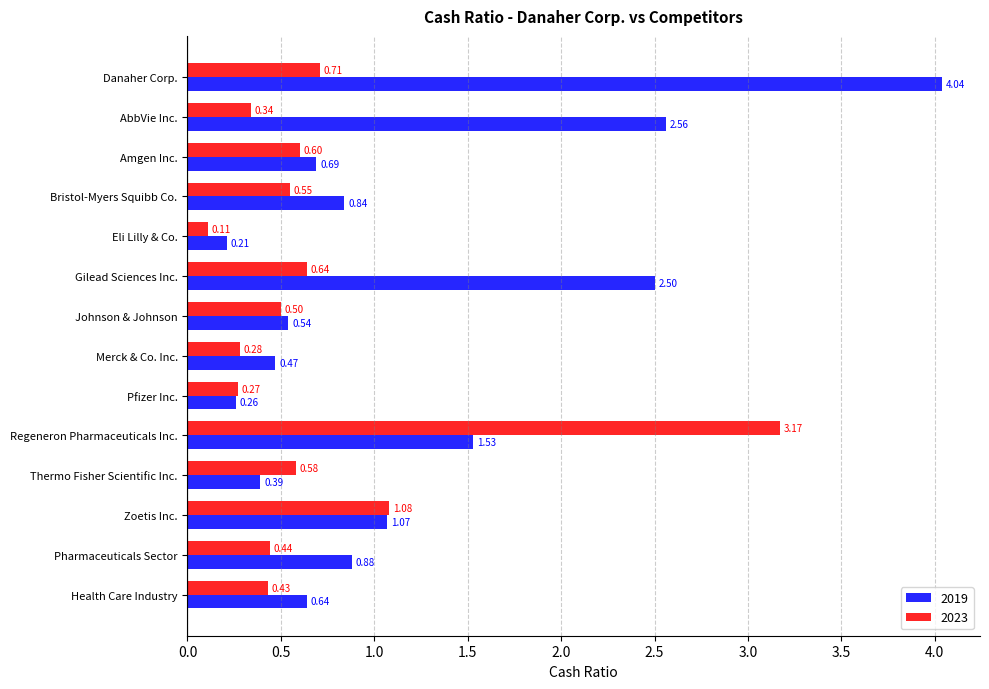

What is the sum of all 2023 values?

9.7